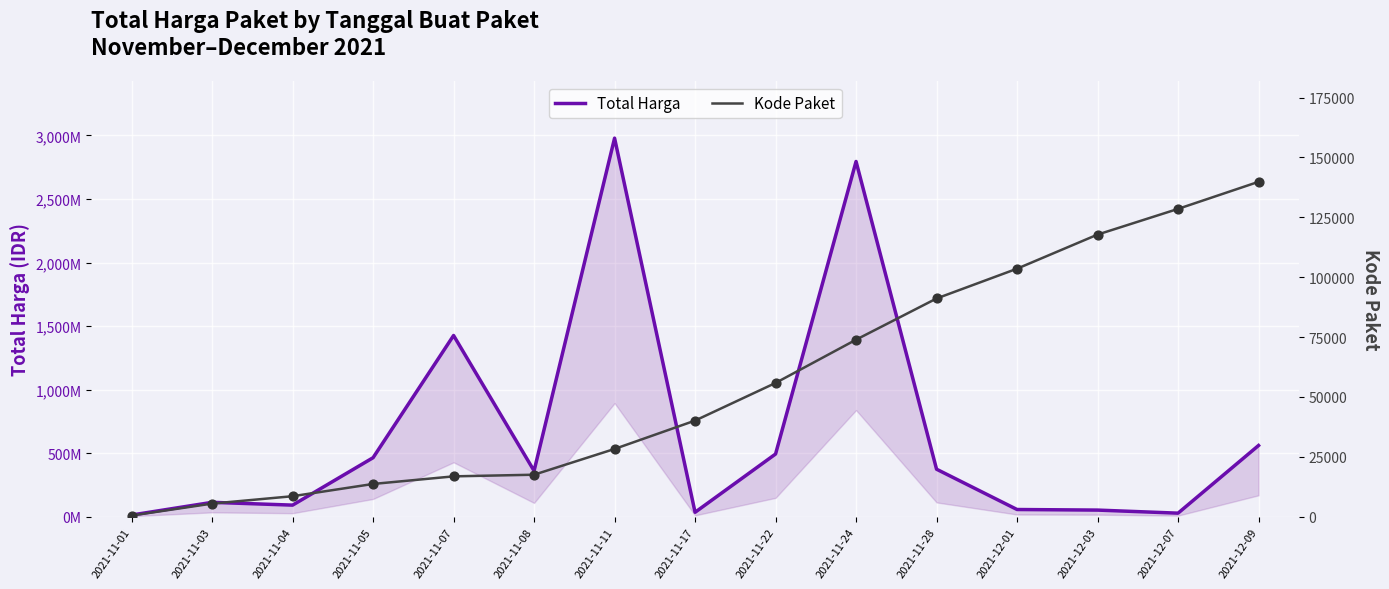

At how many categories does at least one series exceed 153255978?

8